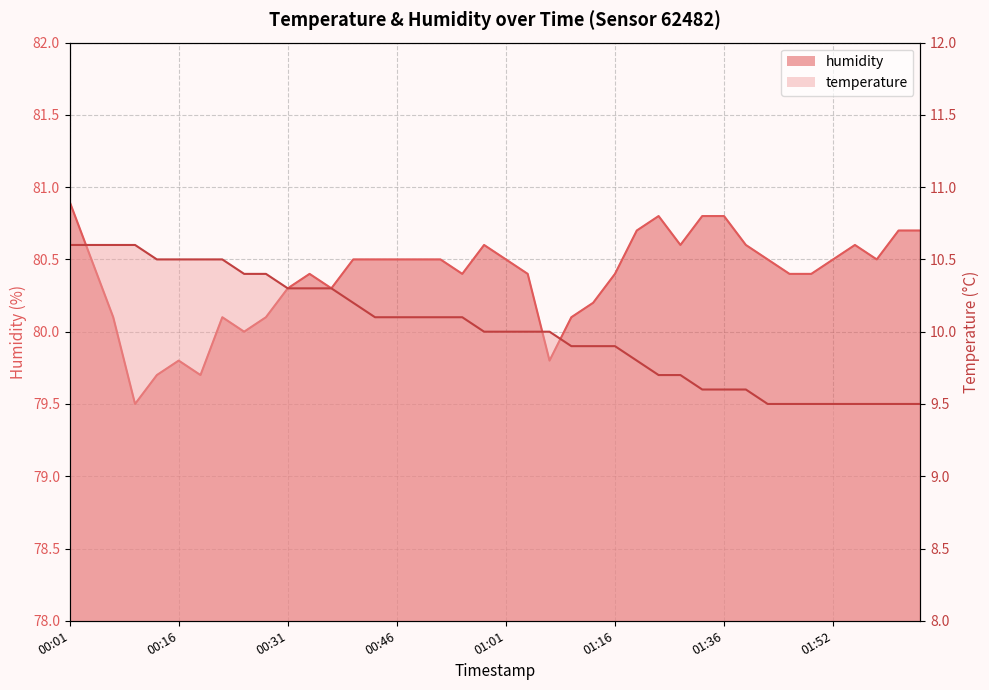

At how many categories does at least one series exceed 64?

40